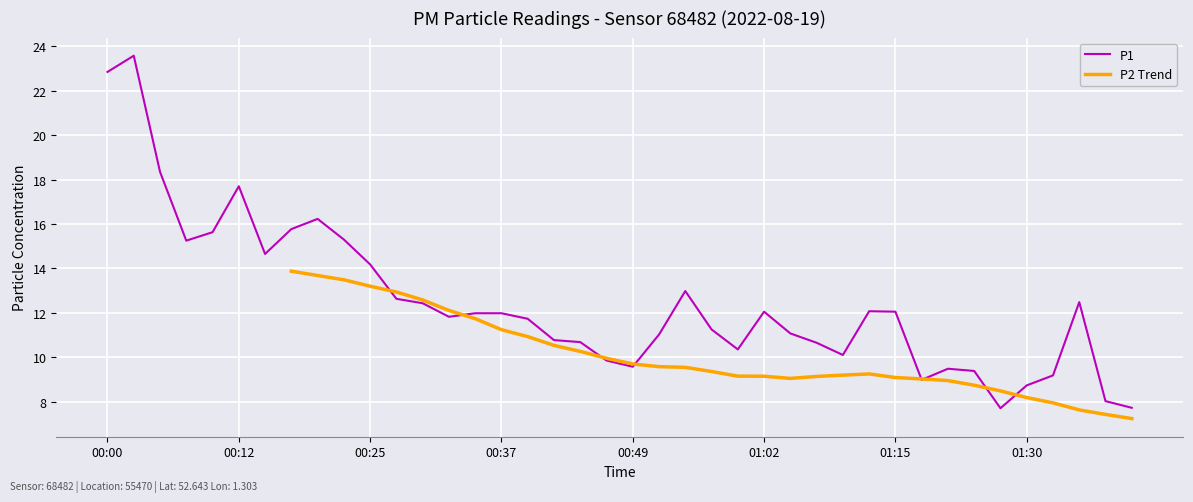

Which label corresponds to the largest value in the chart?

00:03